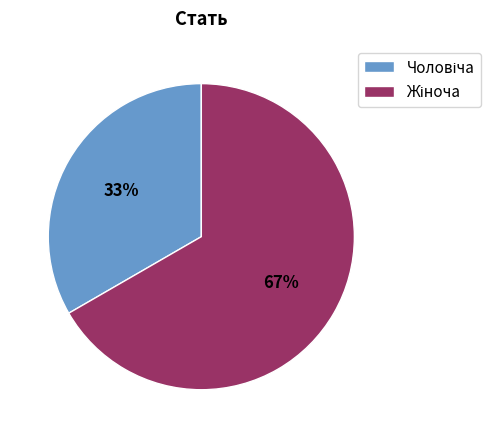

Is there a majority slice in this chart?

Yes